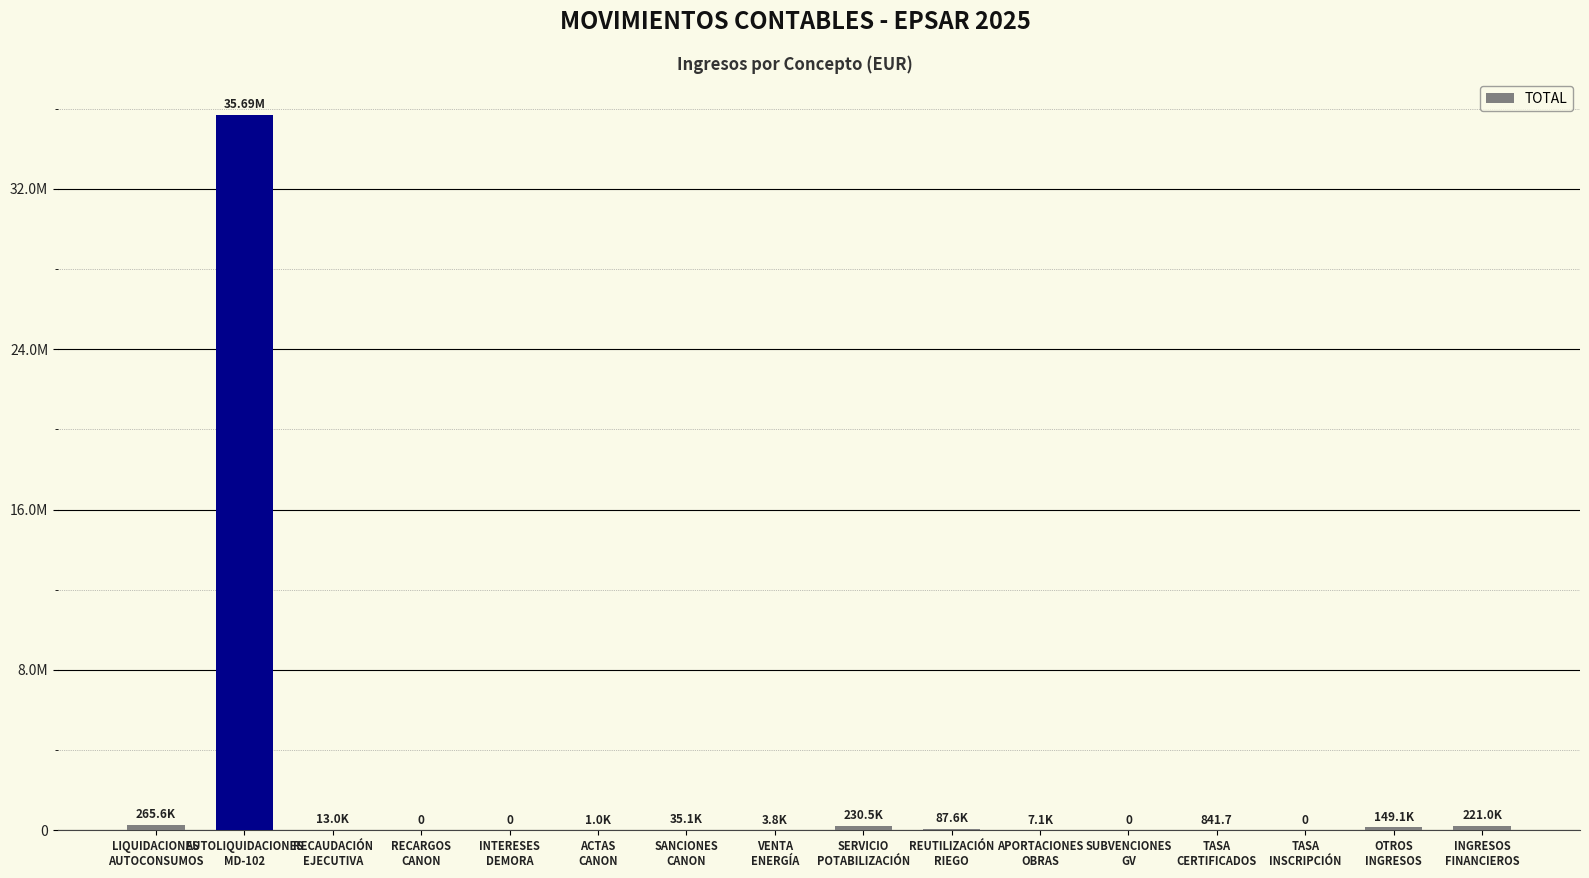

What is the maximum value shown in the chart?

35693577.5